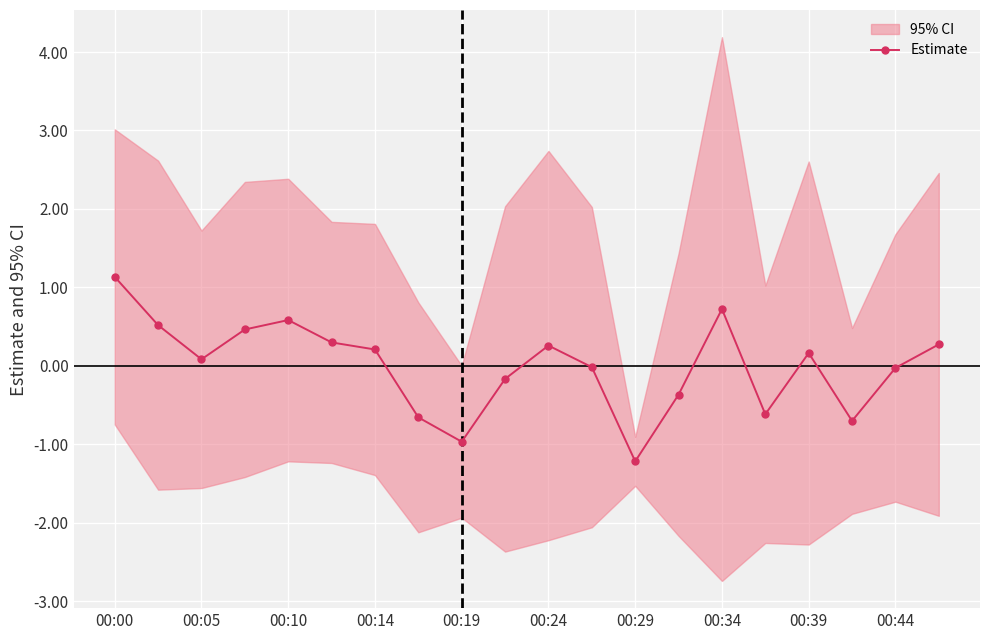

Which category has the highest value in the Estimate series?

00:00